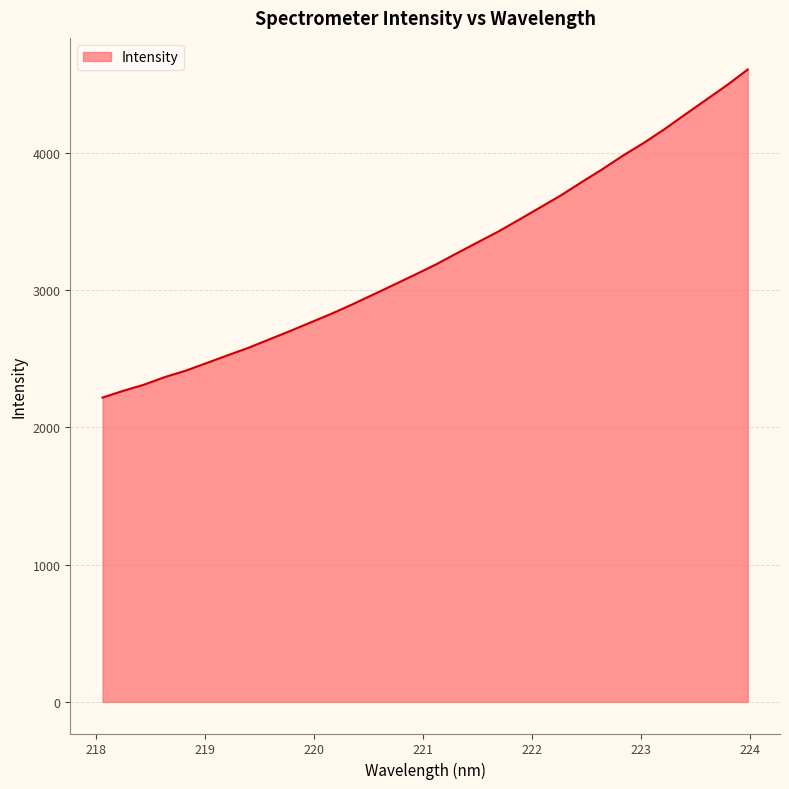

What is the minimum value shown in the chart?

2216.5